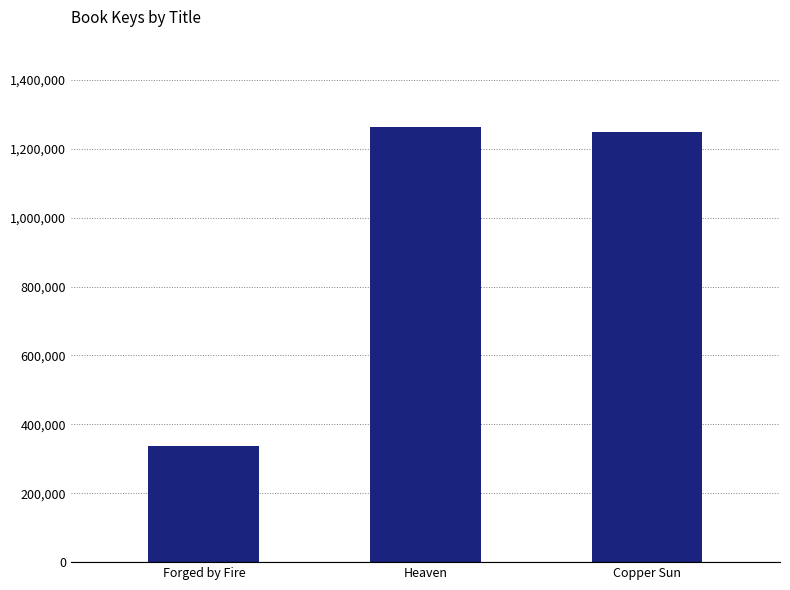

What is the value of the 1st bar from the left?

336523